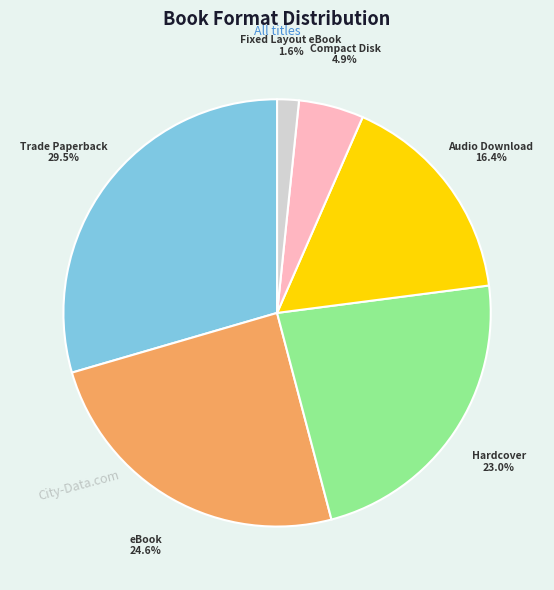

What percentage is the Audio Download slice, to the nearest percent?

16%